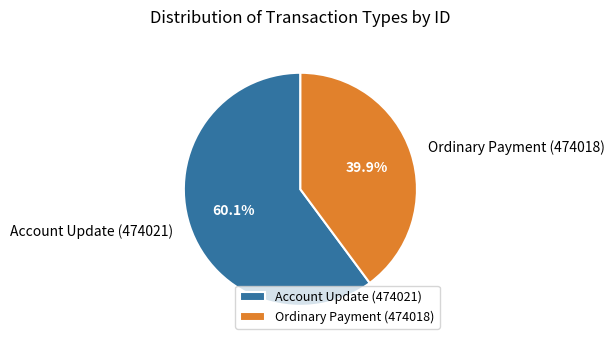

Rank the categories by value from highest to lowest.

Account Update (474021), Ordinary Payment (474018)